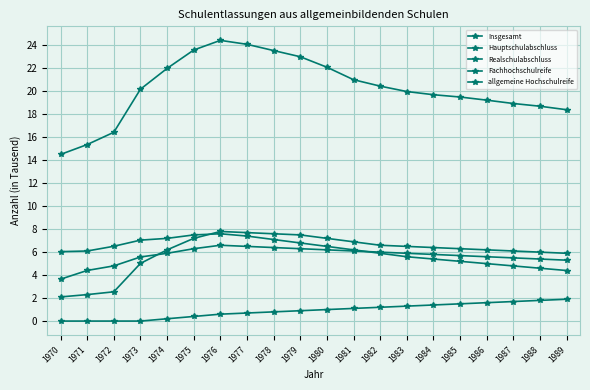

How many categories are shown in the chart?

20